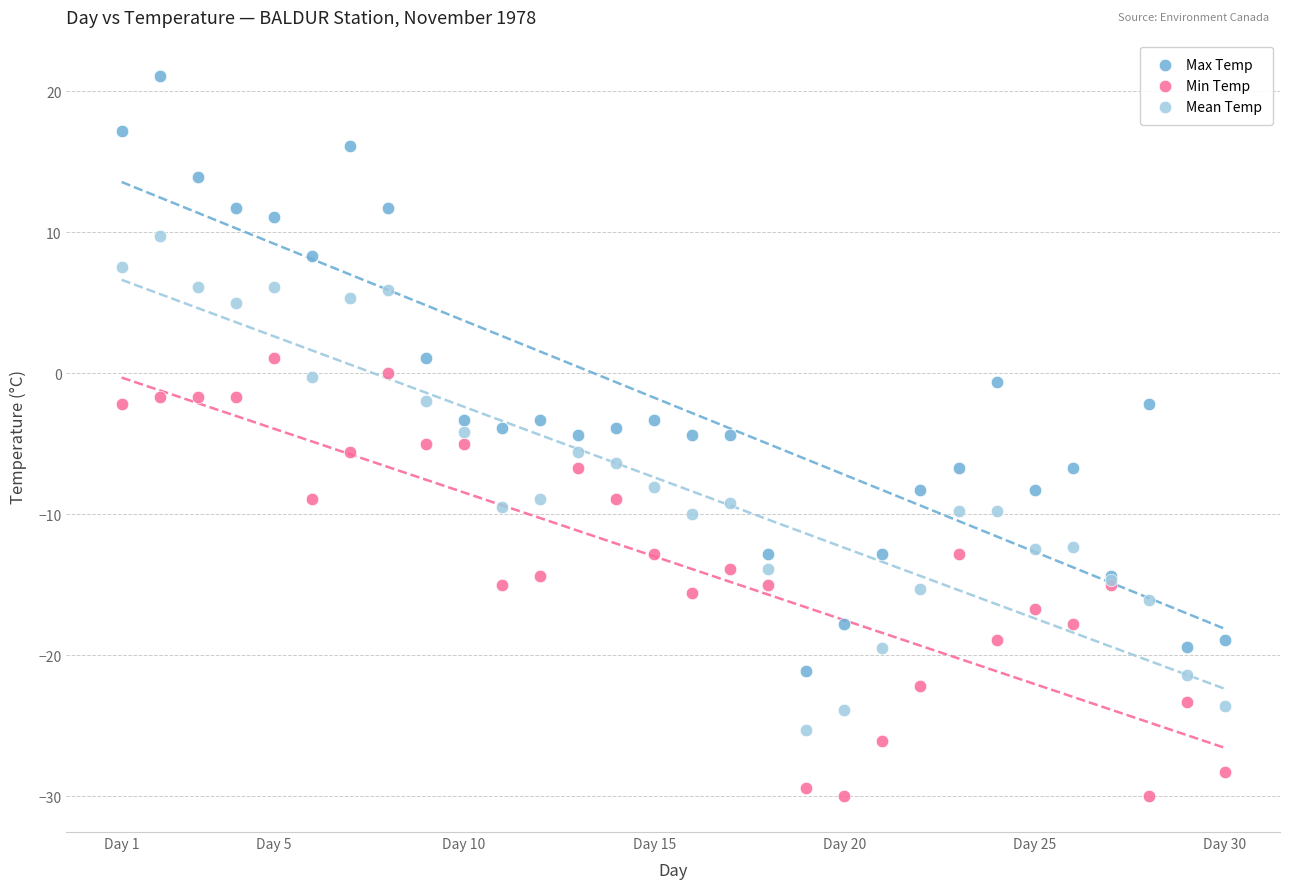

Which series contains the highest Y value?

Max Temp